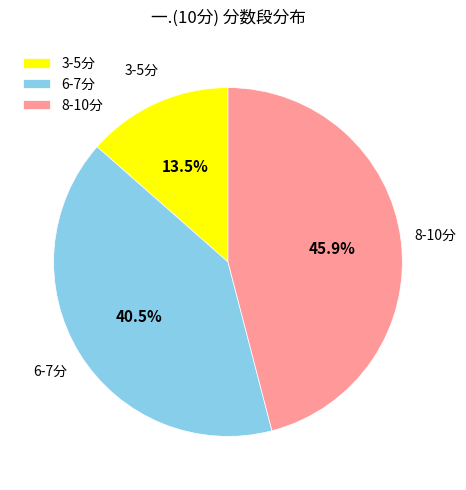

Does 3-5分 represent more than half of the total?

No